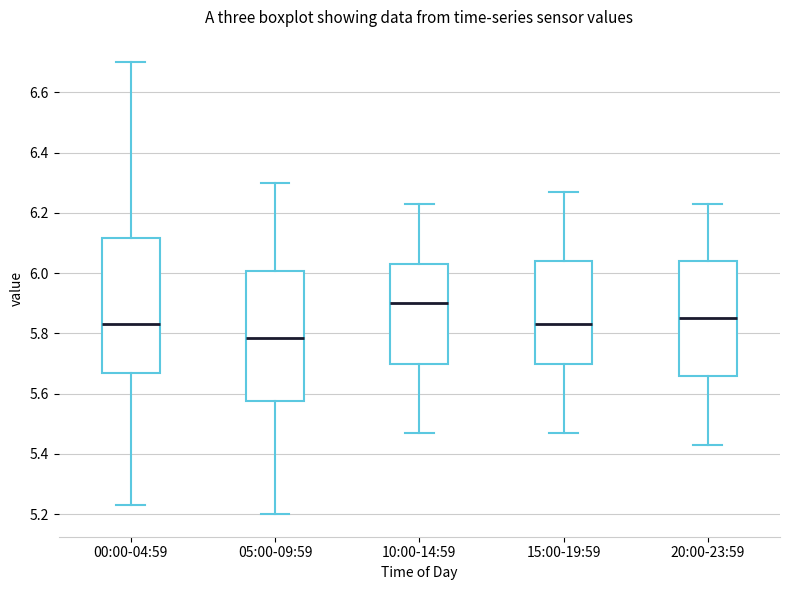

Where is the lower edge of the box for 00:00-04:59 on the y-axis? The values are not printed on the chart, so give them approximately, as read against the axis.

5.68